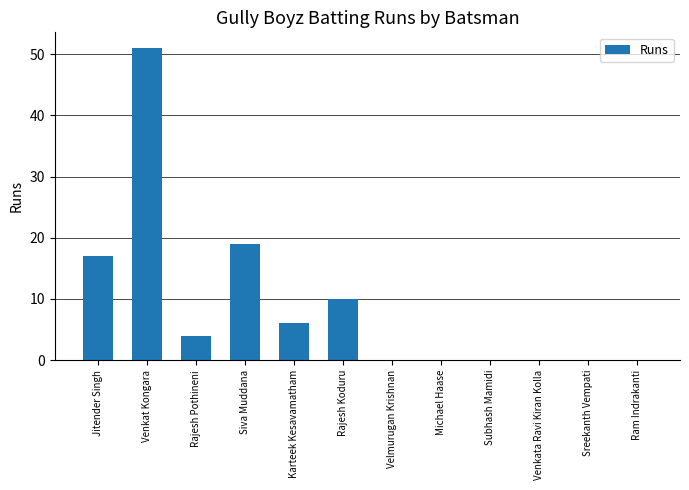

Which label corresponds to the largest value in the chart?

Venkat Kongara